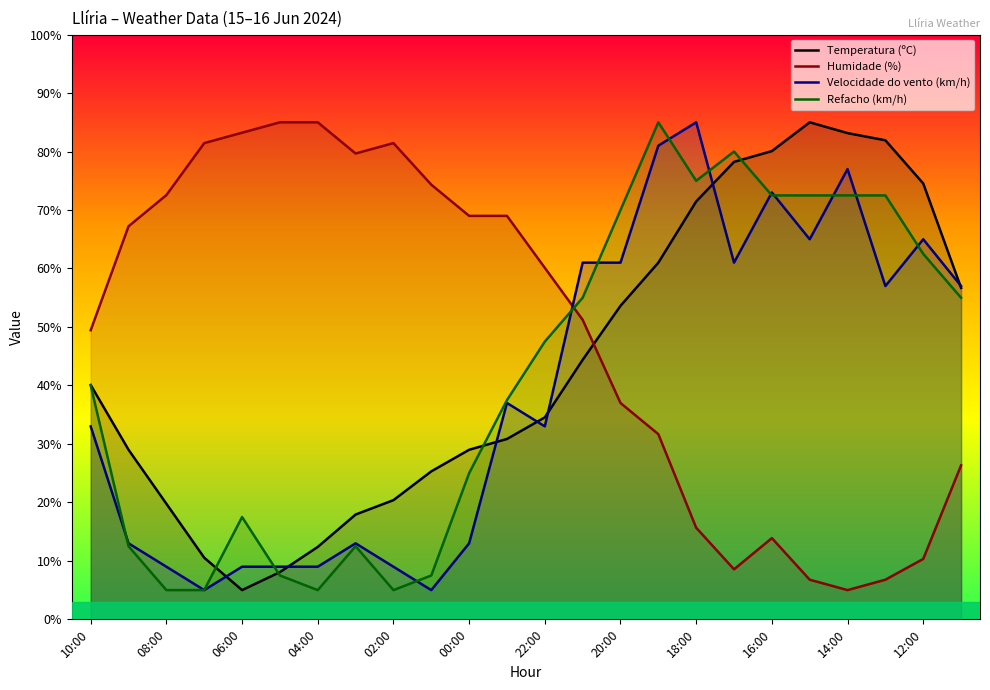

What is the sum of all Humidade (%) values?

1170.7